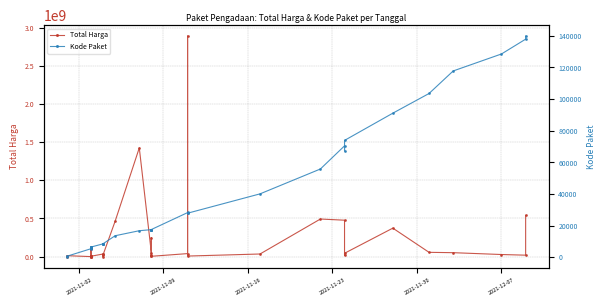

How many distinct data groups are displayed?

2